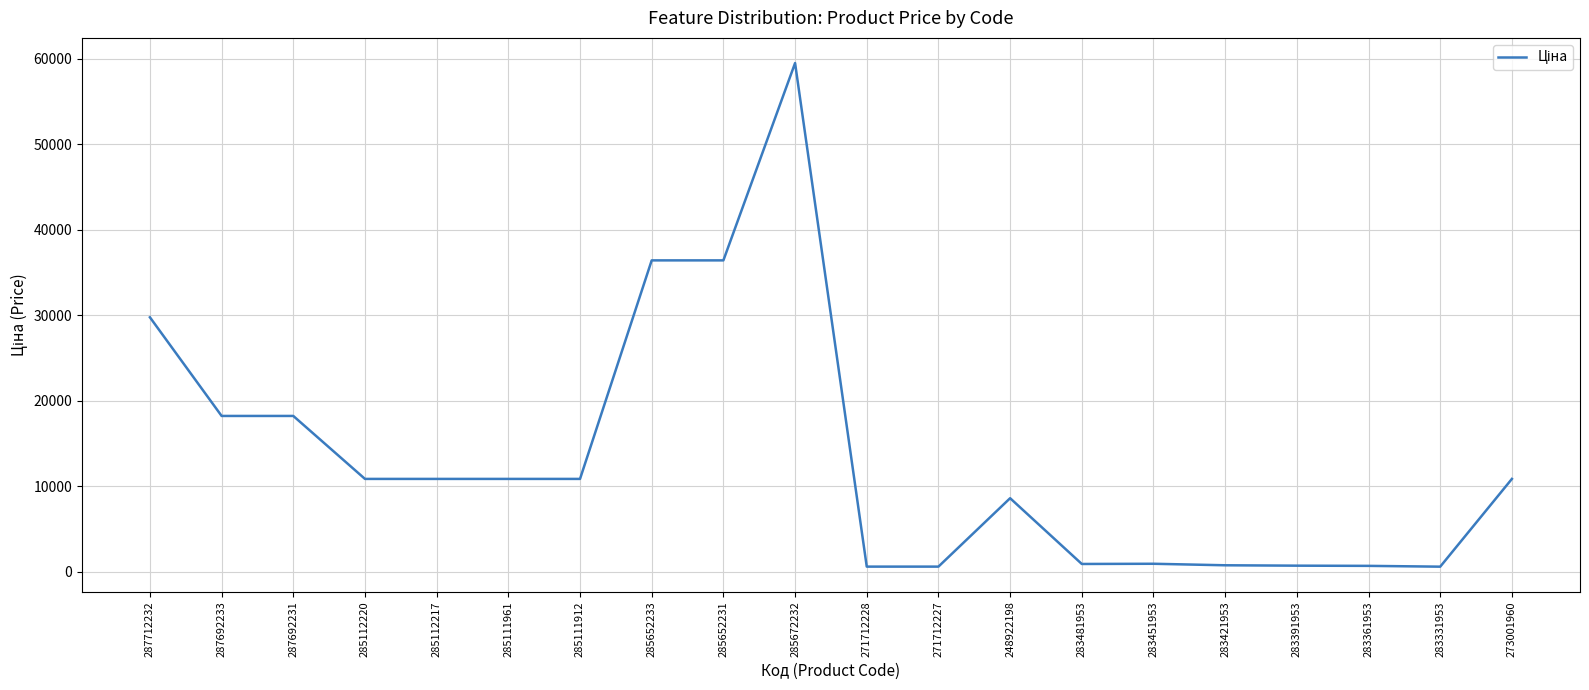

Is it true that the value at 285672232 is 99299.6?

False